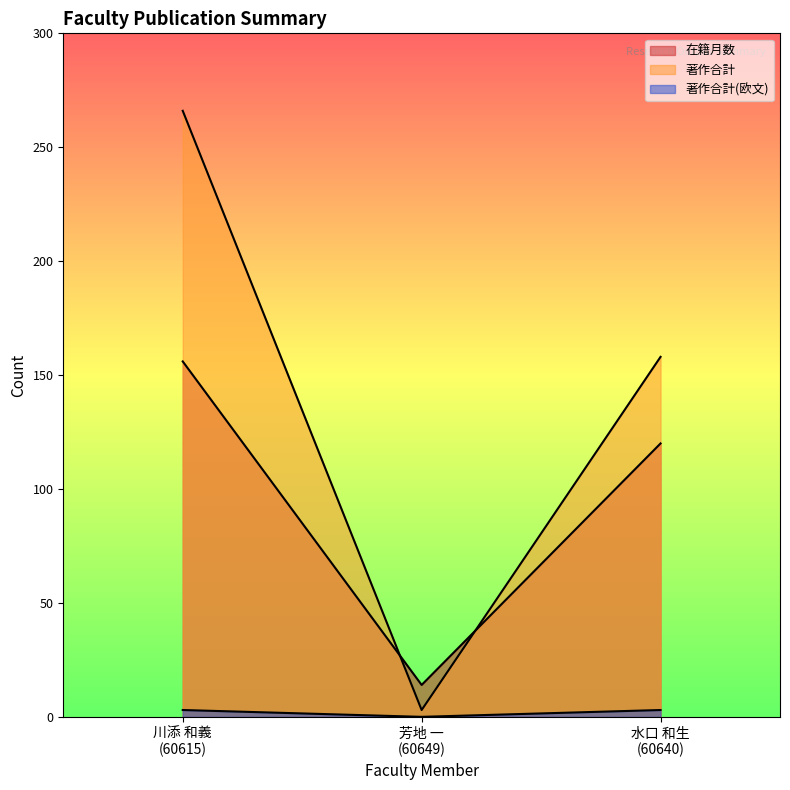

How many series are shown in this chart?

3